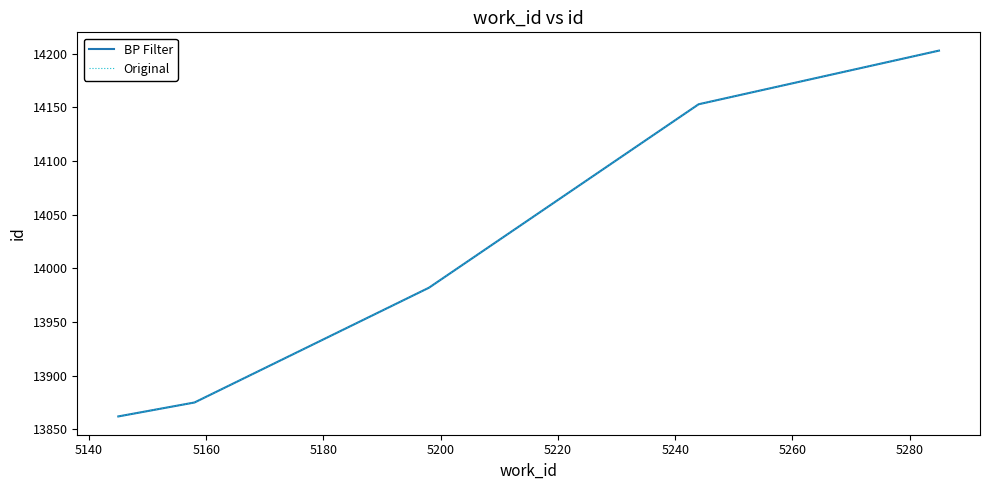

Does the chart have visible grid lines?

No